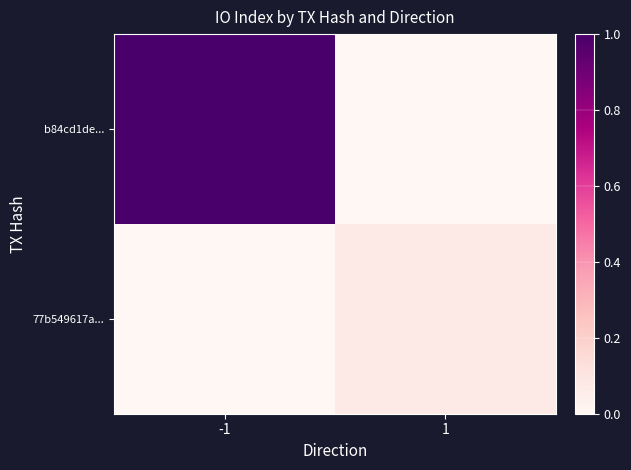

Which series has the widest spread of values?

b84cd1de...